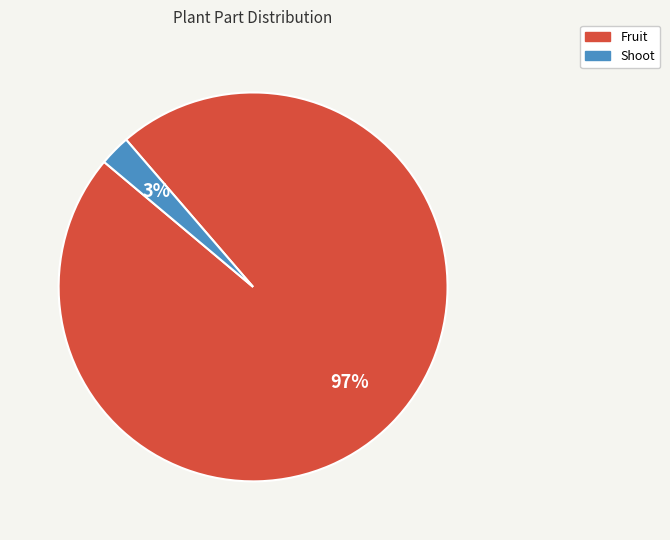

How many segments does this pie chart have?

2